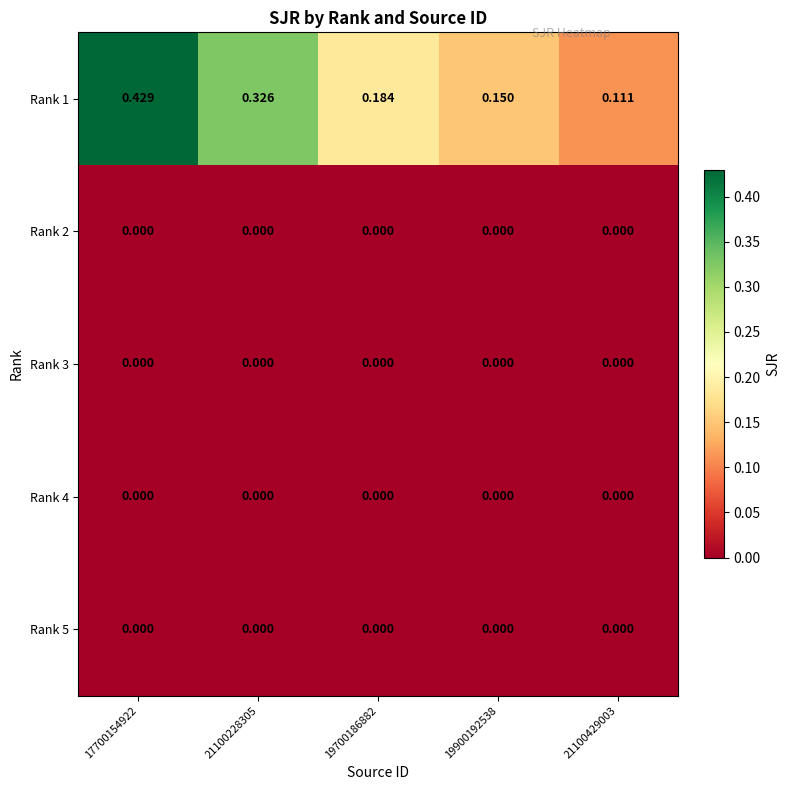

Is the value of Rank 1 at 19900192538 greater than the value of Rank 2 at 19700186882?

Yes